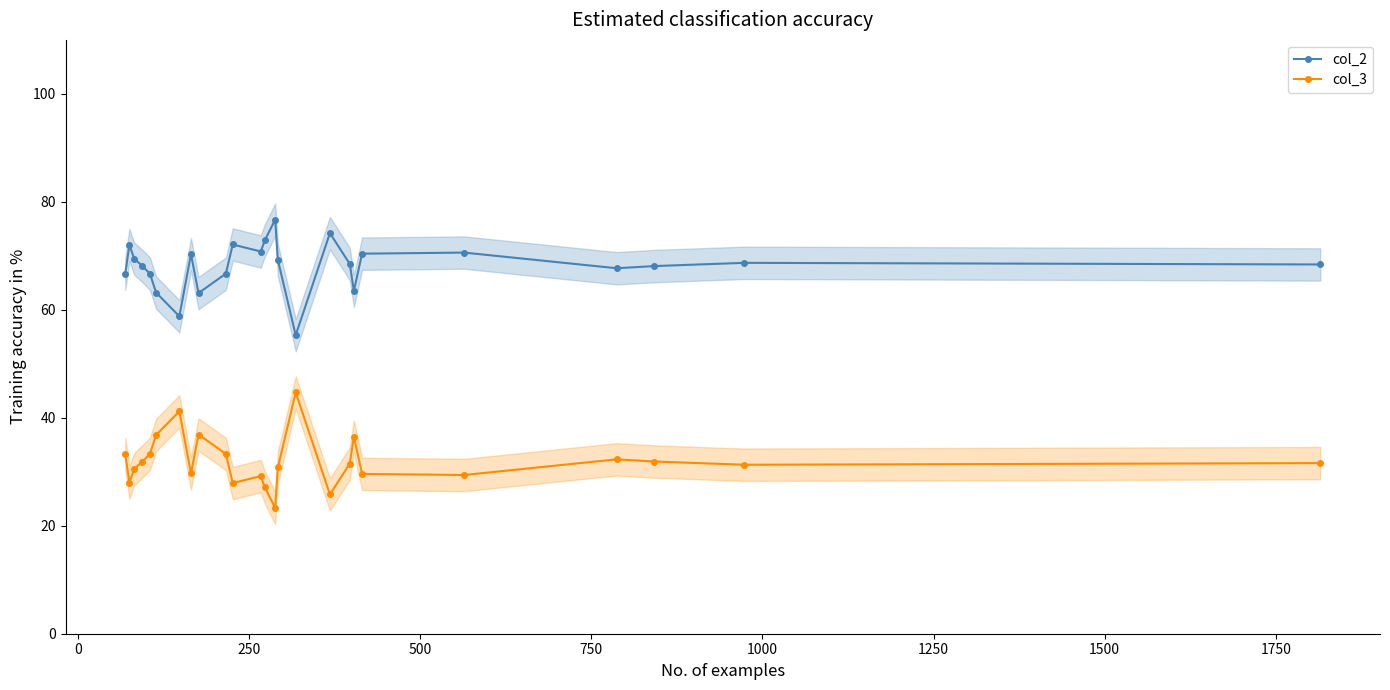

True or false: col_2 and col_3 intersect in this chart.

False